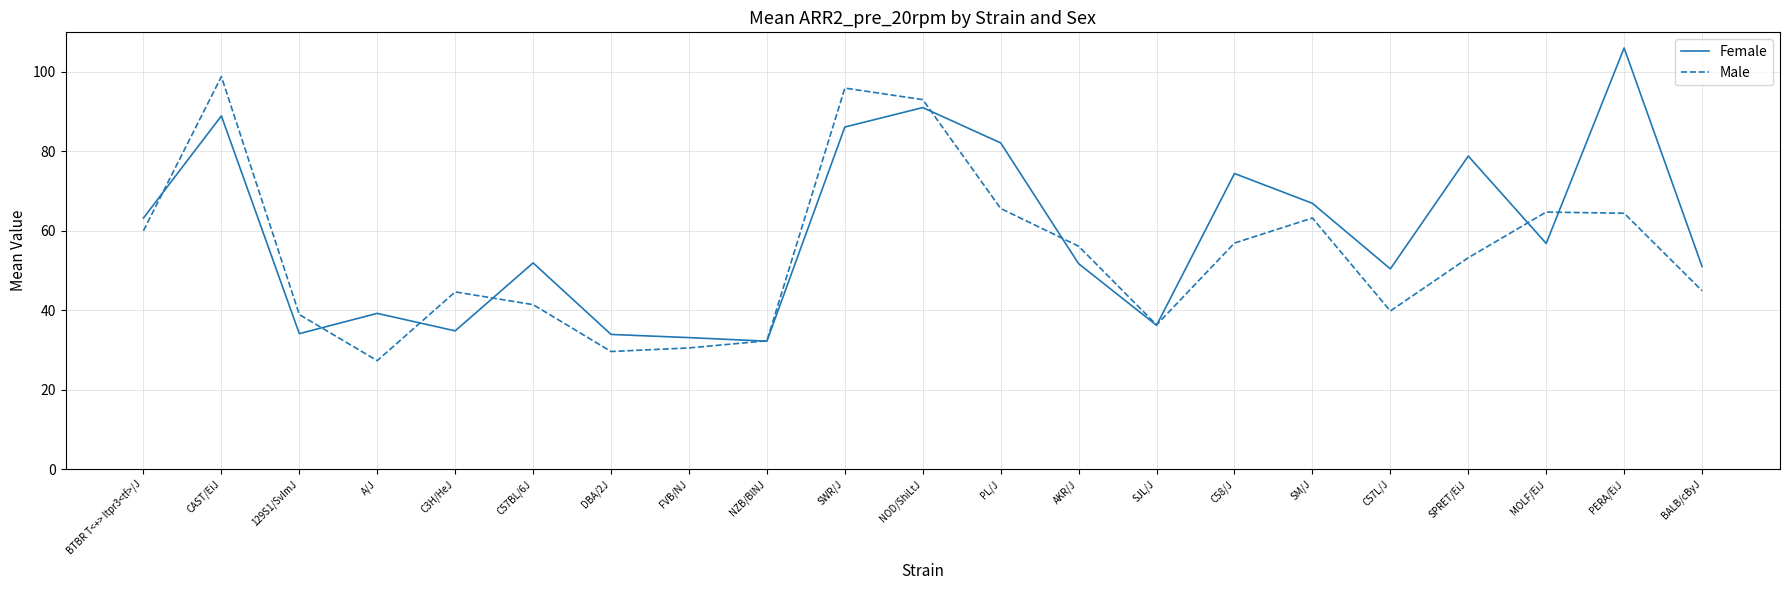

Is this an area chart (filled region under the line)?

No